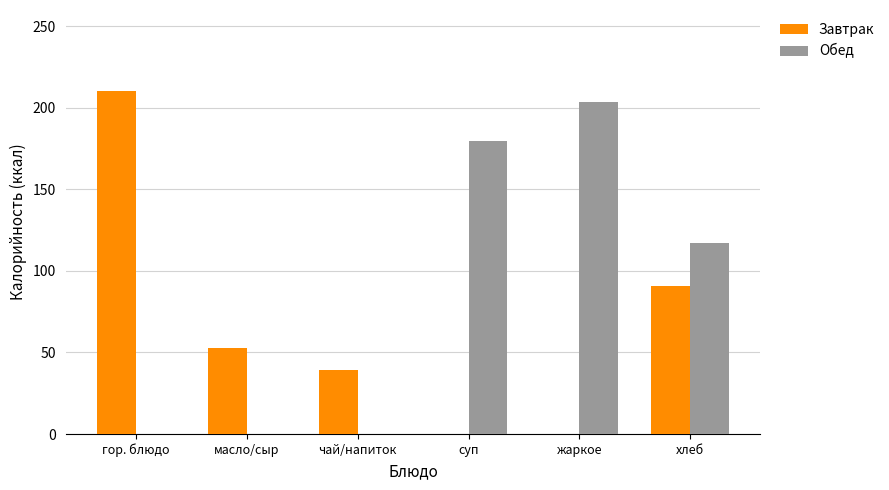

How many distinct data groups are displayed?

2